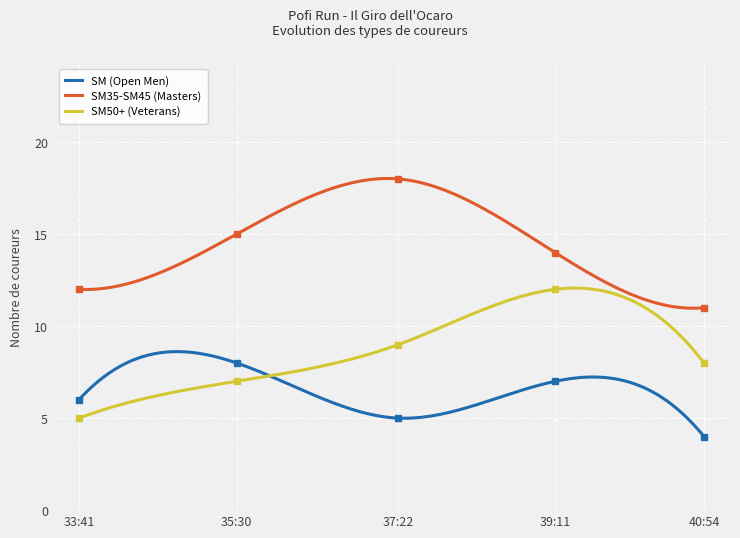

Rank the categories by SM (Open Men) value from lowest to highest.

40:54, 37:22, 33:41, 39:11, 35:30